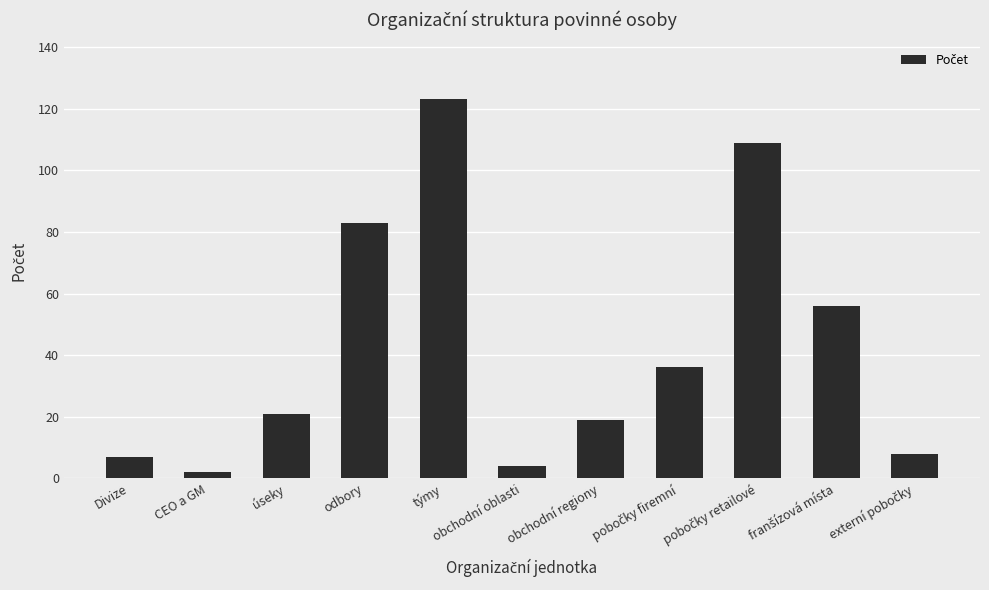

At which category does the chart reach its peak across all series?

týmy